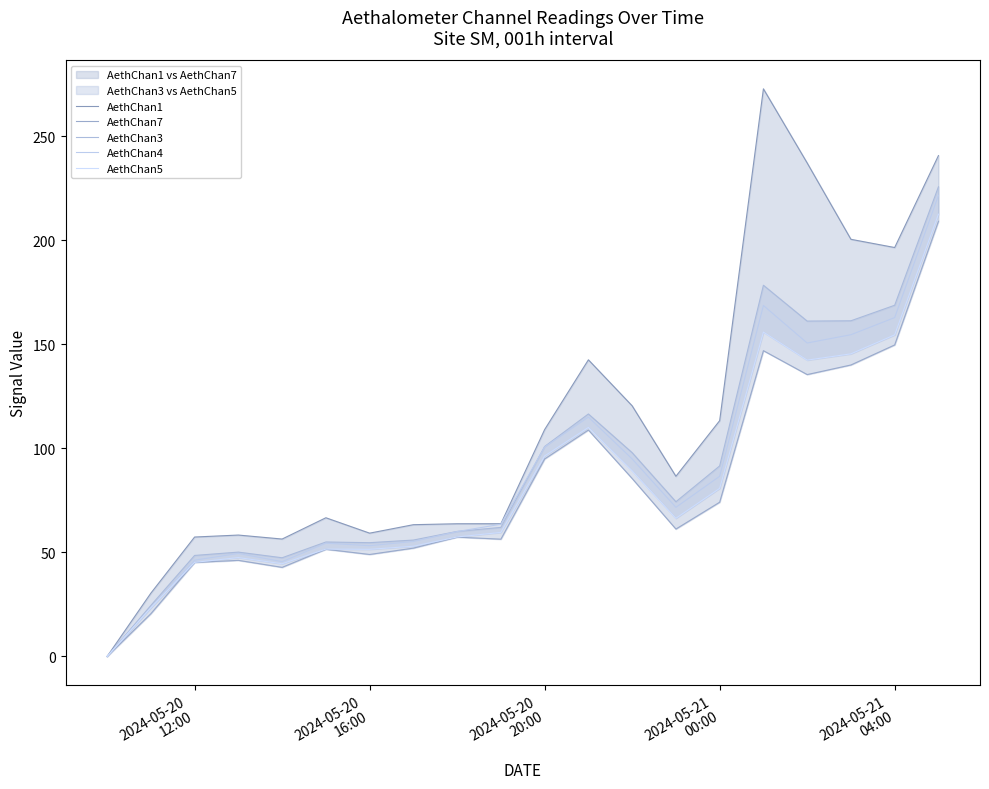

How many lines are shown in the chart?

5